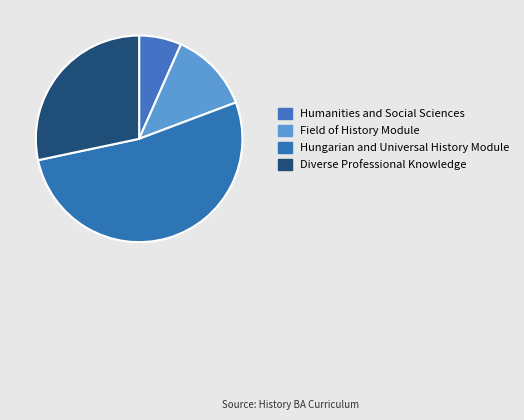

What is the smallest slice in the pie chart?

Humanities and Social Sciences